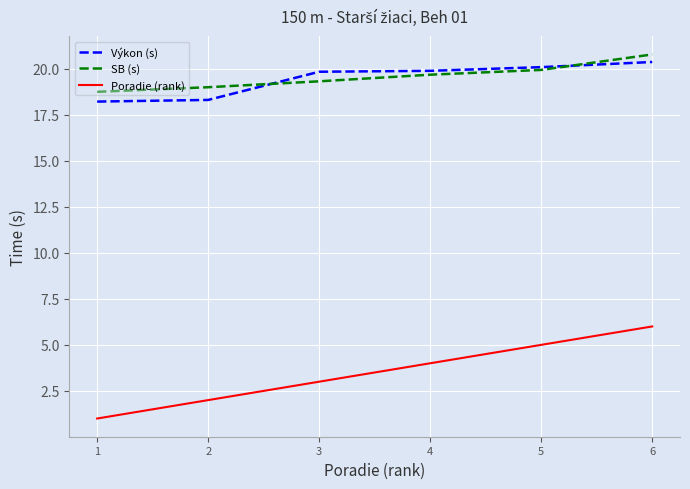

At which category is the sum across all series the highest?

6